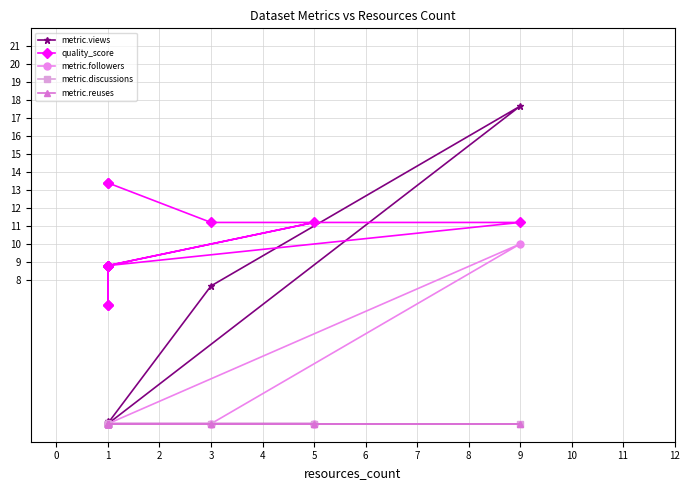

True or false: metric.discussions and metric.views cross at least once.

False